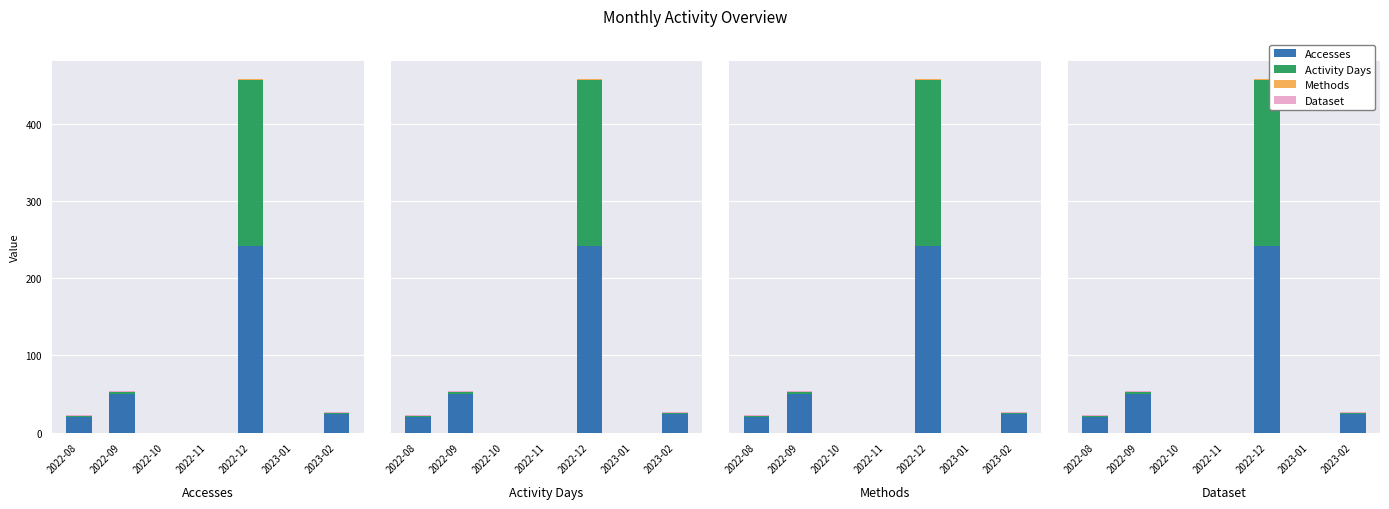

The value of Activity Days at 2022-10 is -114. True or false?

False